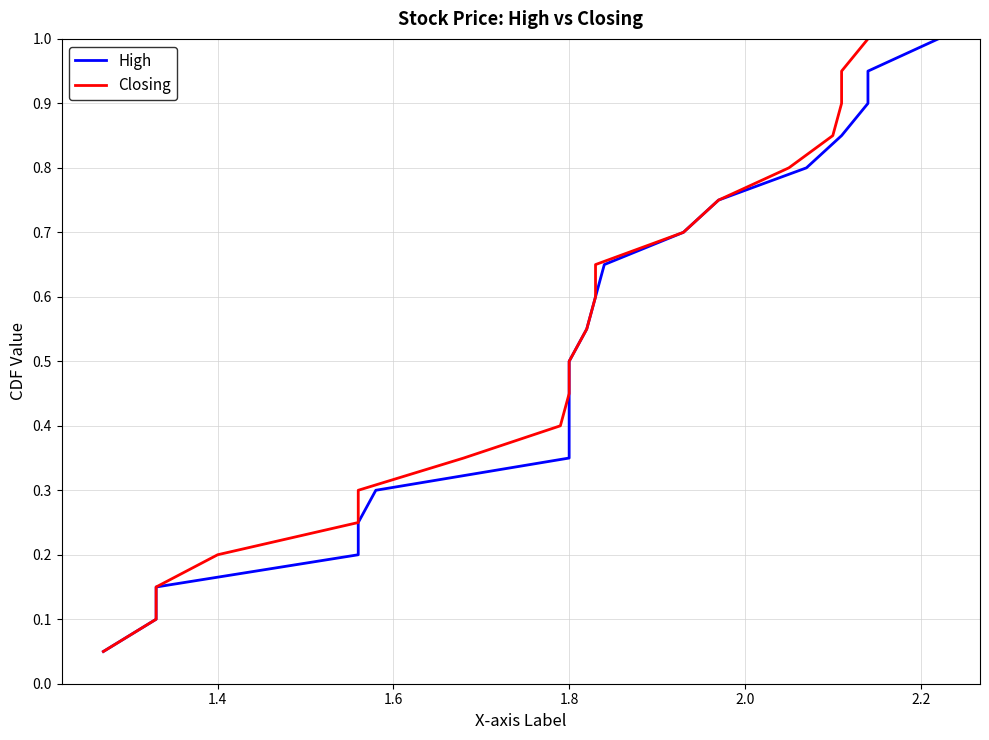

True or false: Closing and High cross at least once.

False